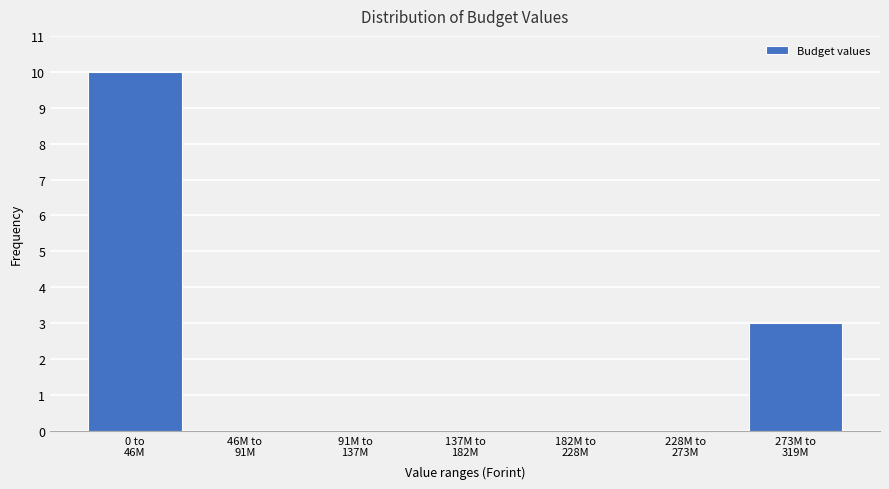

What is the maximum value shown in the chart?

10